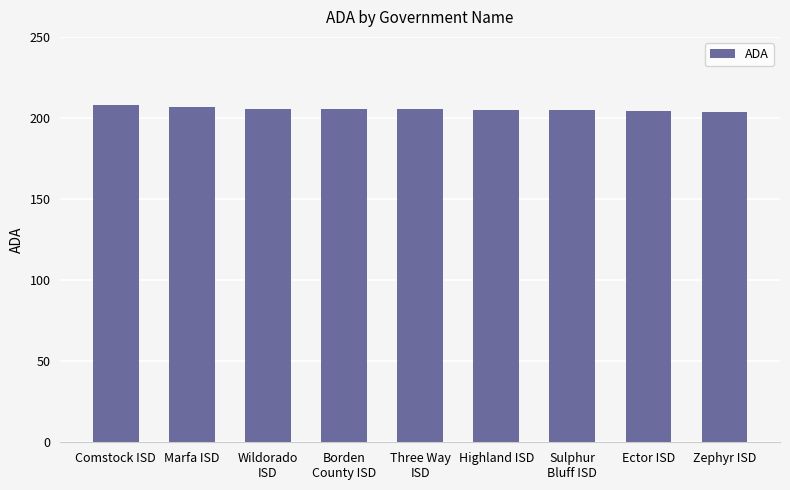

The value at Three Way
ISD is 131.5. True or false?

False